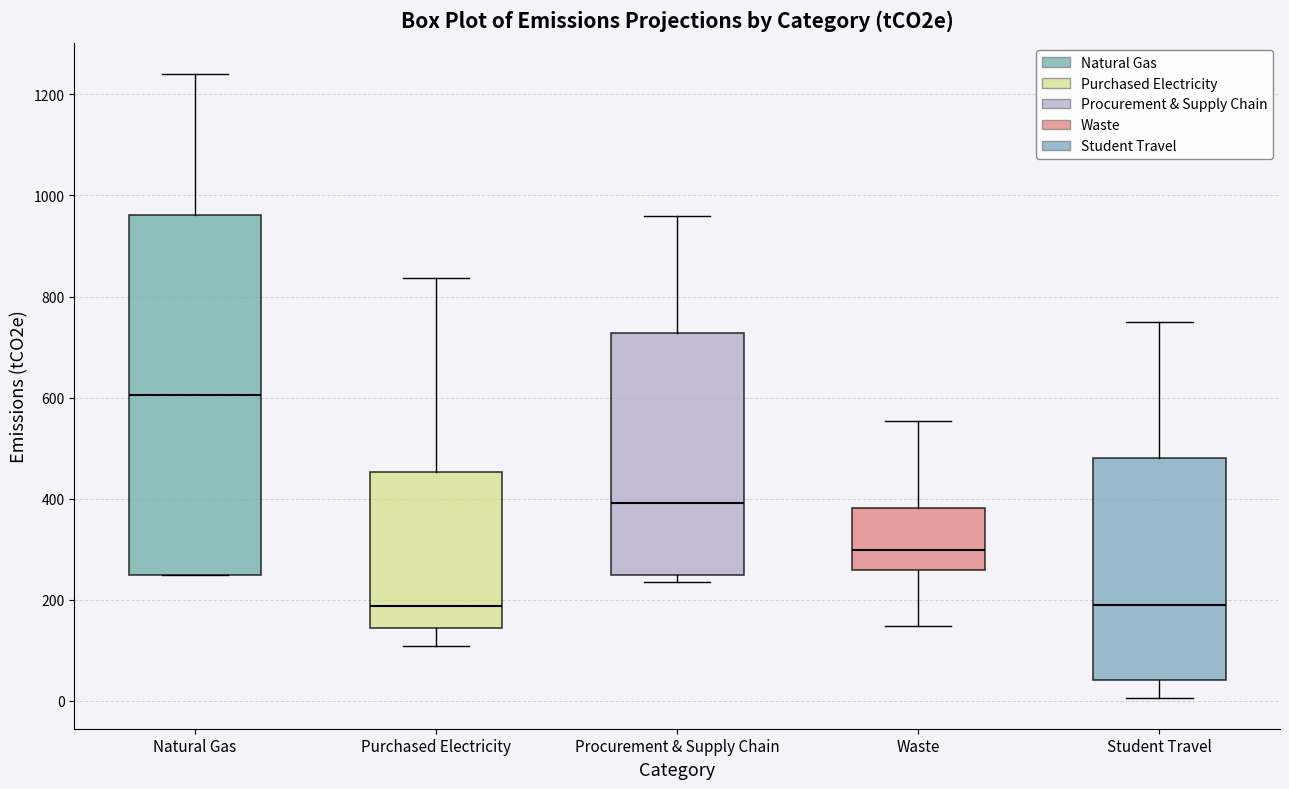

Reading left to right, transcribe this box plot: for each box, give where its median line is, the range the box spans, and where its two whiskers end, as read against the y-axis. The values are not printed on the chart, so give them approximately, as read against the axis.

Natural Gas: median 600, box 240 to 960, whiskers 240 to 1240
Purchased Electricity: median 180, box 140 to 460, whiskers 100 to 840
Procurement & Supply Chain: median 400, box 240 to 720, whiskers 240 (just below the box's lower edge) to 960
Waste: median 300, box 260 to 380, whiskers 140 to 560
Student Travel: median 180, box 40 to 480, whiskers 0 to 740